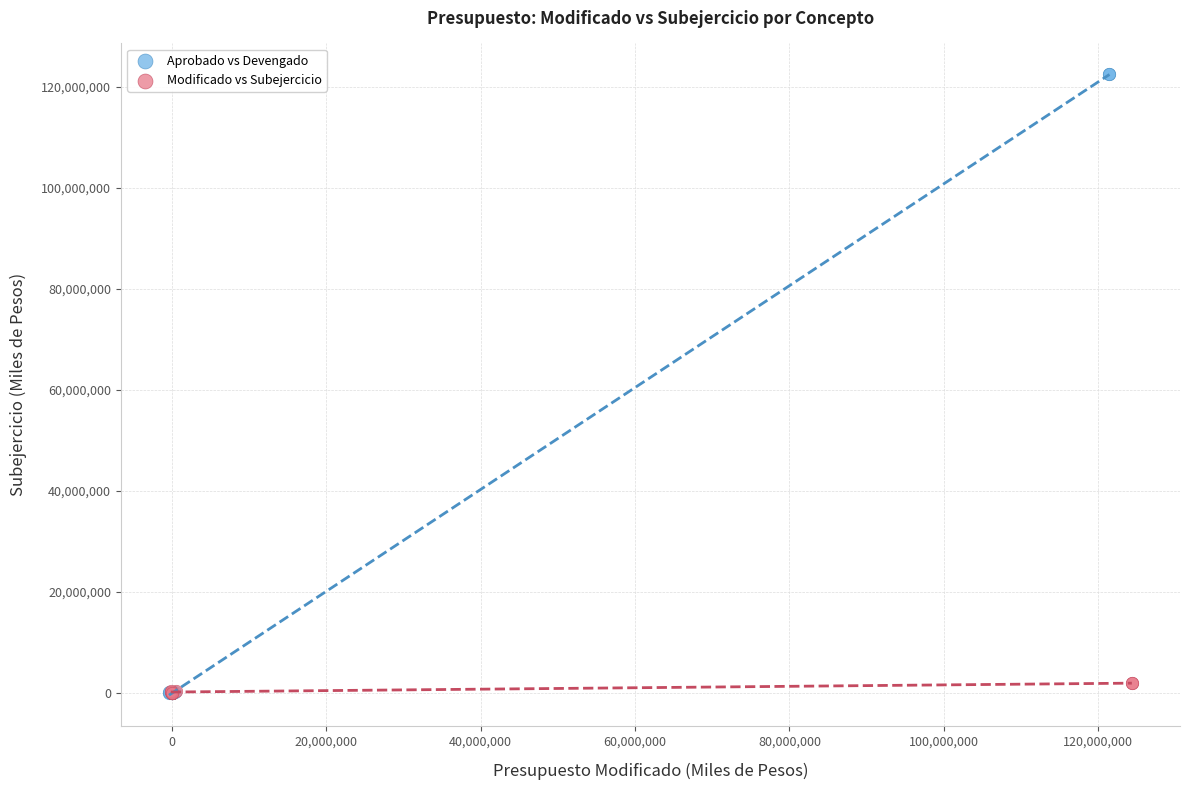

Which series has the largest Y range (max minus min)?

Aprobado vs Devengado